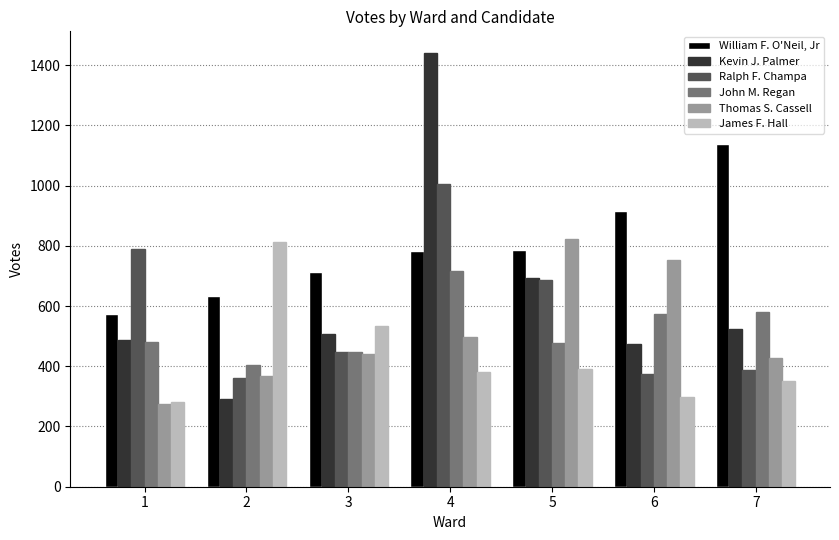

What is the minimum value shown in the chart?

276